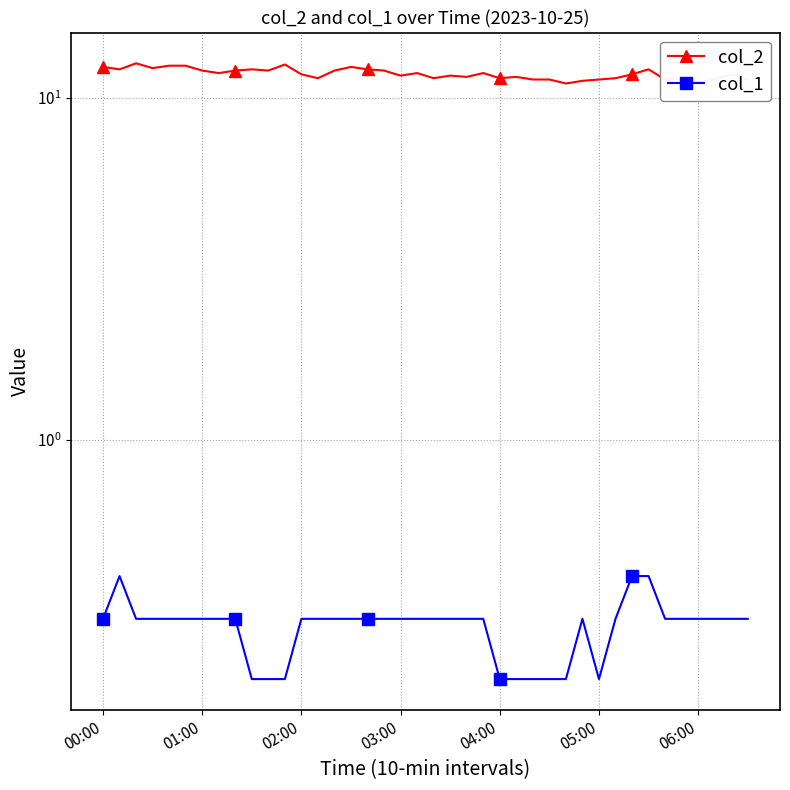

True or false: col_1 has a value of 0.5 at 35.

False